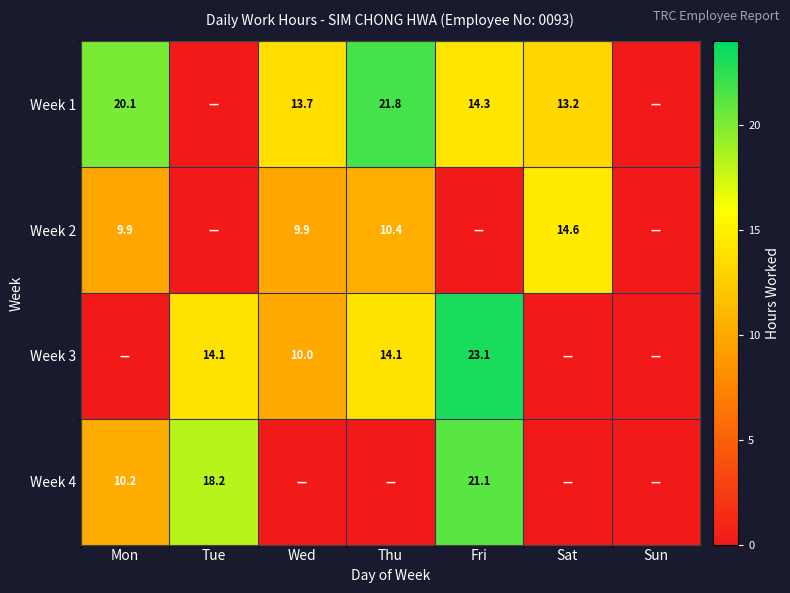

Between Thu and Sun, which is larger?

Thu